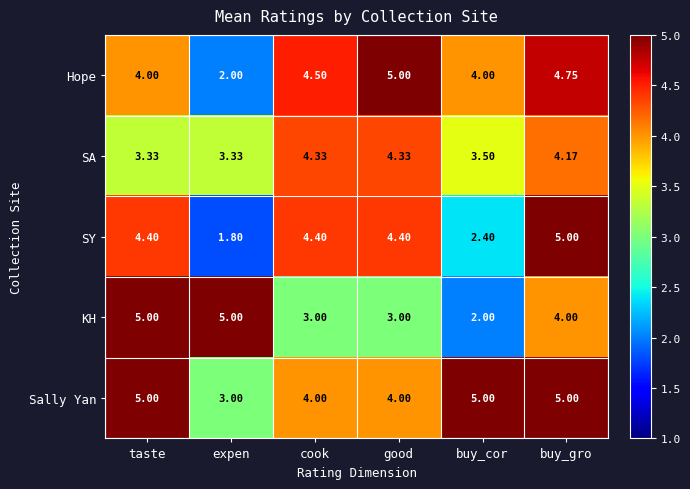

At which category does the chart reach its minimum across all series?

expen